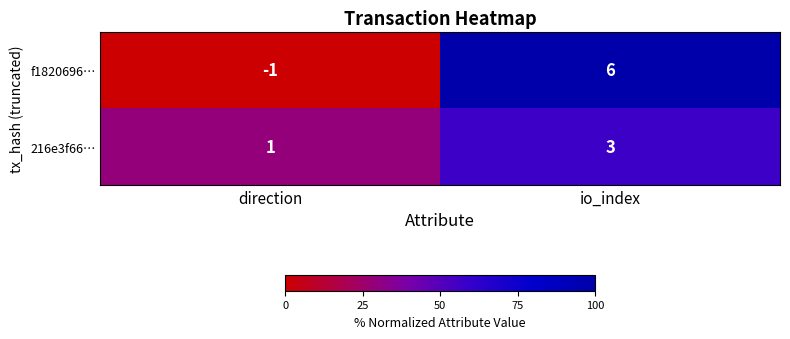

At which label does f1820696… reach its peak?

io_index